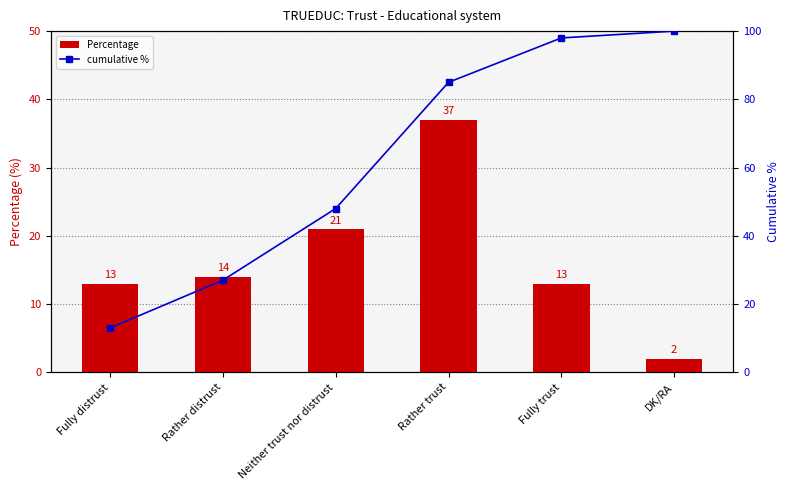

What is the minimum value for cumulative %?

13